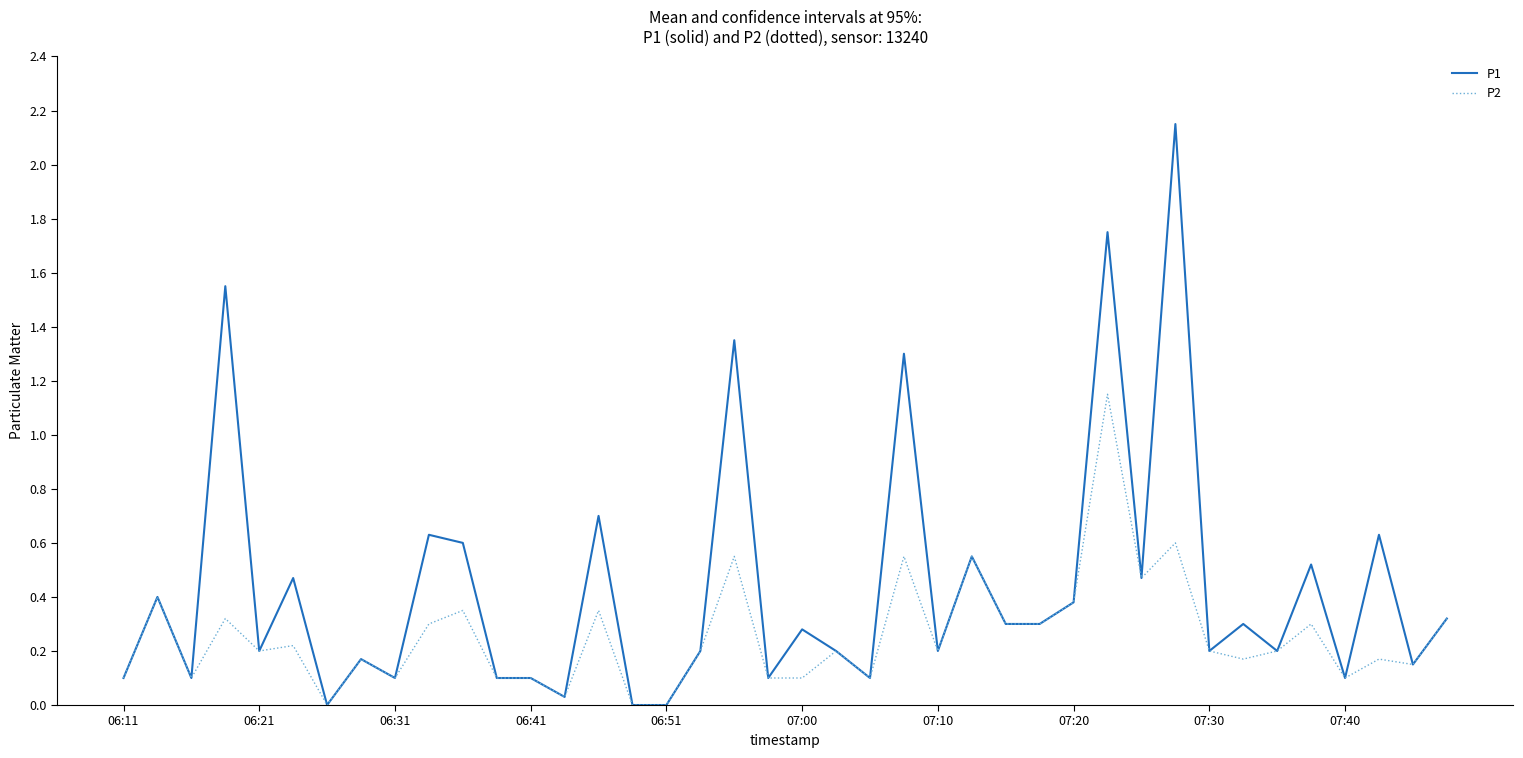

What are all the series names shown in the legend?

P1, P2